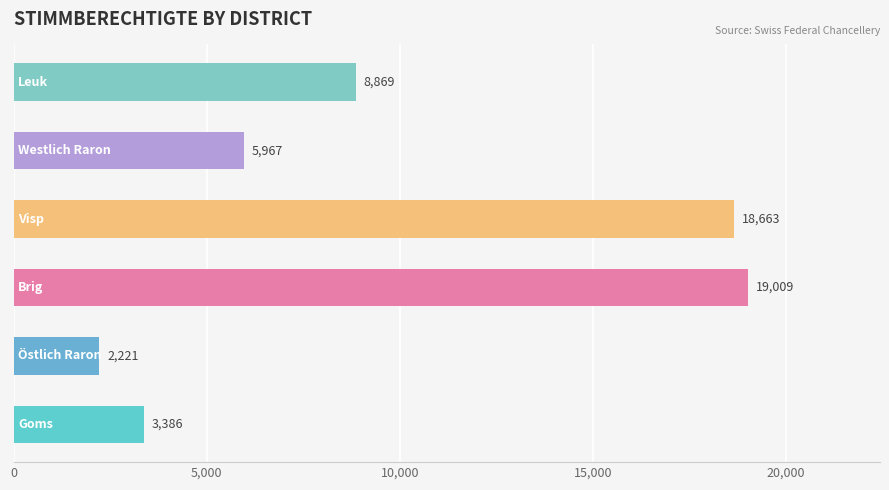

What is the average value?

9686